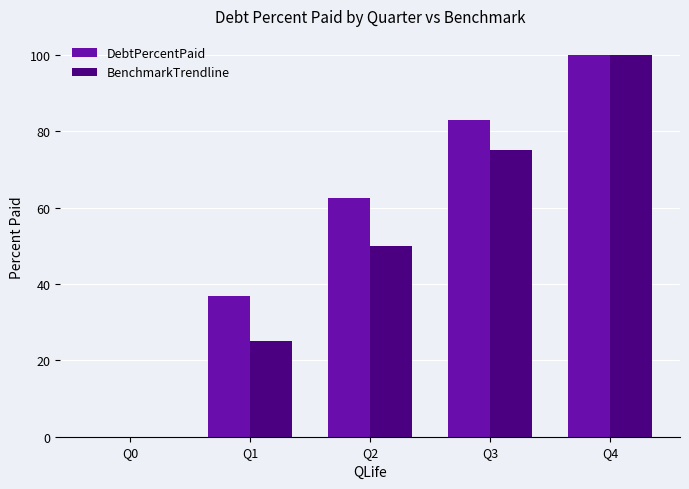

At which category is the sum across all series the highest?

Q4